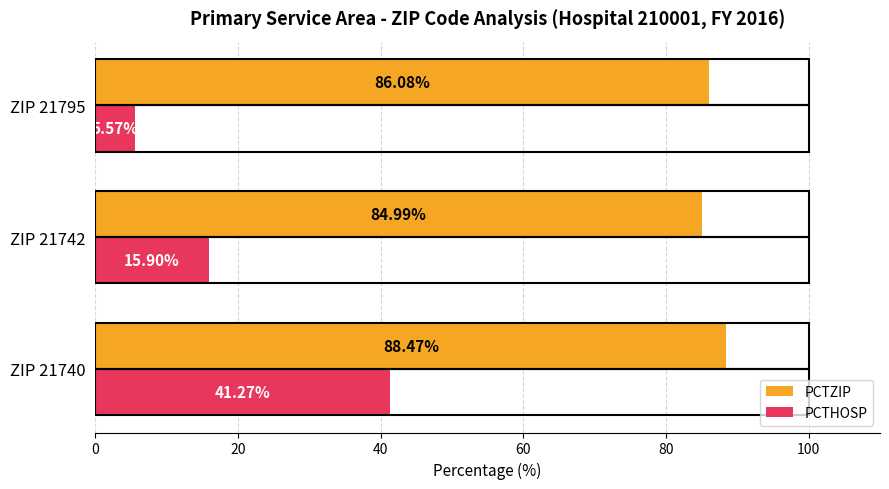

What are all the series names shown in the legend?

PCTZIP, PCTHOSP